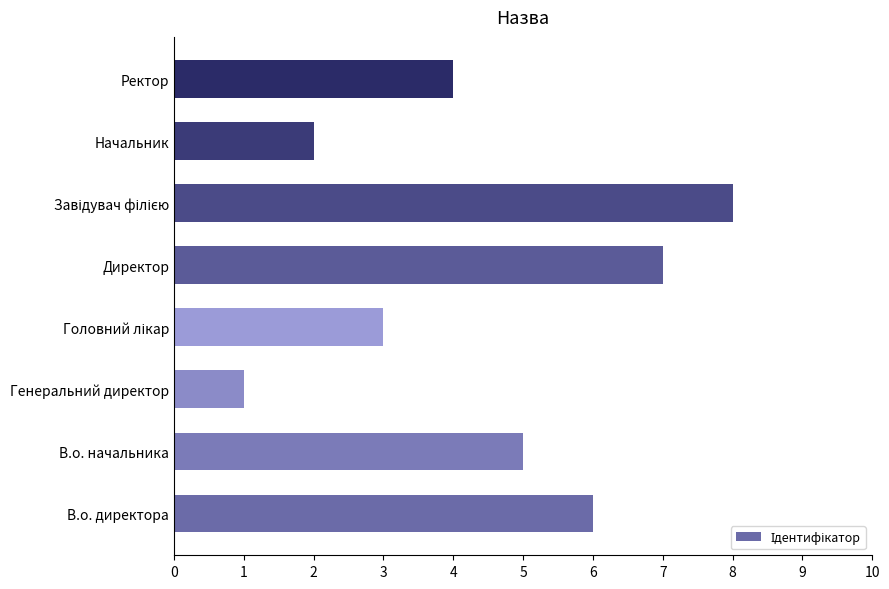

Approximately how many times larger is the value at Ректор compared to Генеральний директор?

4.0